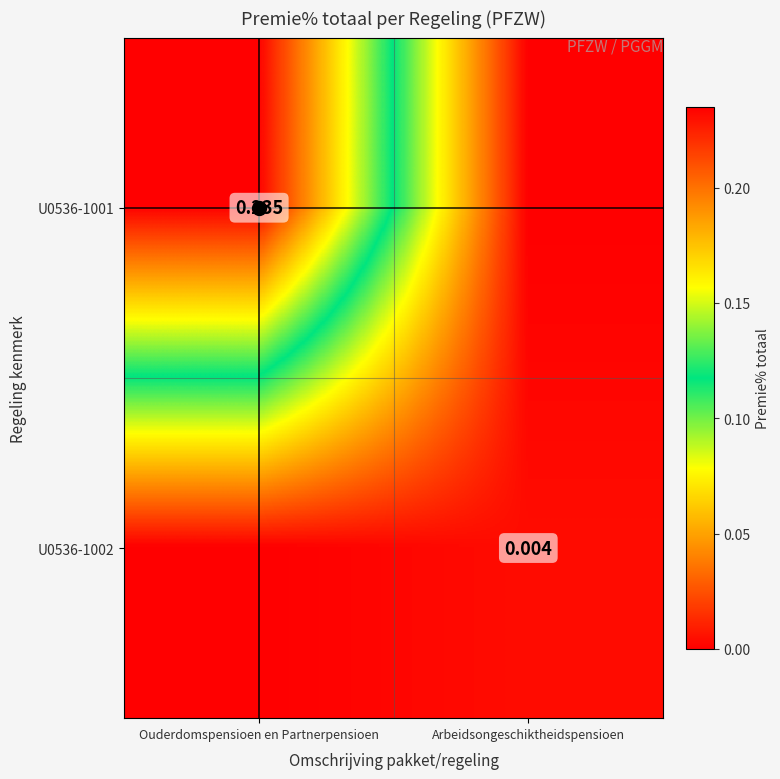

How many categories are shown in the chart?

2